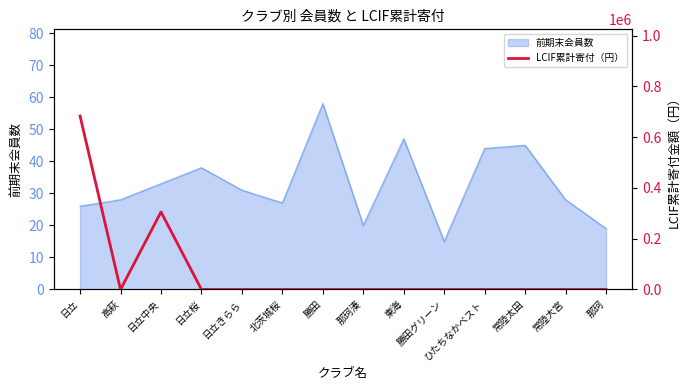

Is it true that 前期末会員数 equals 58 at 勝田?

True